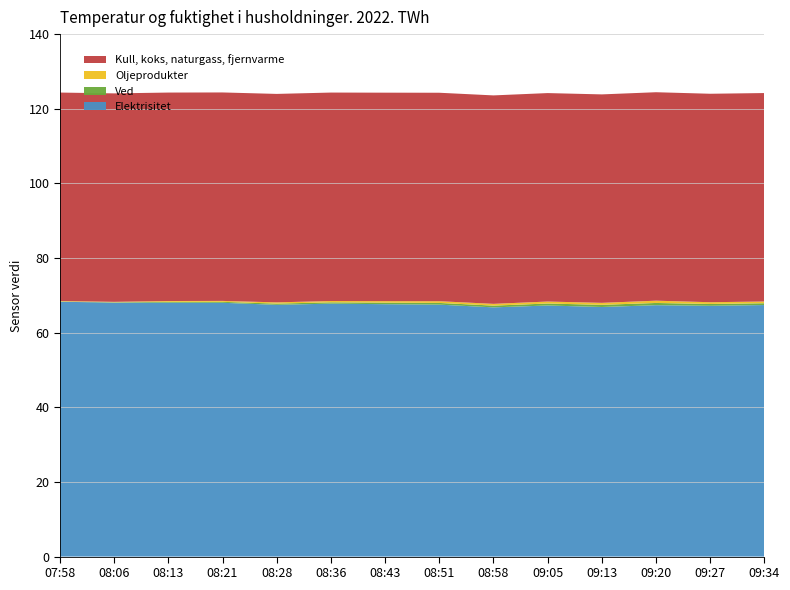

Reading left to right, transcribe all the data shown in this chart.

Elektrisitet: 07:58=68.3	08:06=68.0	08:13=68.0	08:21=68.0	08:28=67.5	08:36=67.8	08:43=67.6	08:51=67.5	08:58=66.8	09:05=67.3	09:13=66.9	09:20=67.4	09:27=67.2	09:34=67.4
Ved: 07:58=0.1	08:06=0.1	08:13=0.2	08:21=0.2	08:28=0.3	08:36=0.3	08:43=0.4	08:51=0.5	08:58=0.5	09:05=0.5	09:13=0.6	09:20=0.6	09:27=0.5	09:34=0.5
Oljeprodukter: 07:58=0.1	08:06=0.1	08:13=0.2	08:21=0.2	08:28=0.3	08:36=0.3	08:43=0.4	08:51=0.5	08:58=0.5	09:05=0.5	09:13=0.5	09:20=0.6	09:27=0.5	09:34=0.5
Kull, koks, naturgass, fjernvarme: 07:58=55.9	08:06=55.9	08:13=55.9	08:21=55.9	08:28=55.9	08:36=55.9	08:43=55.9	08:51=55.9	08:58=55.9	09:05=55.9	09:13=55.9	09:20=55.9	09:27=55.9	09:34=55.9